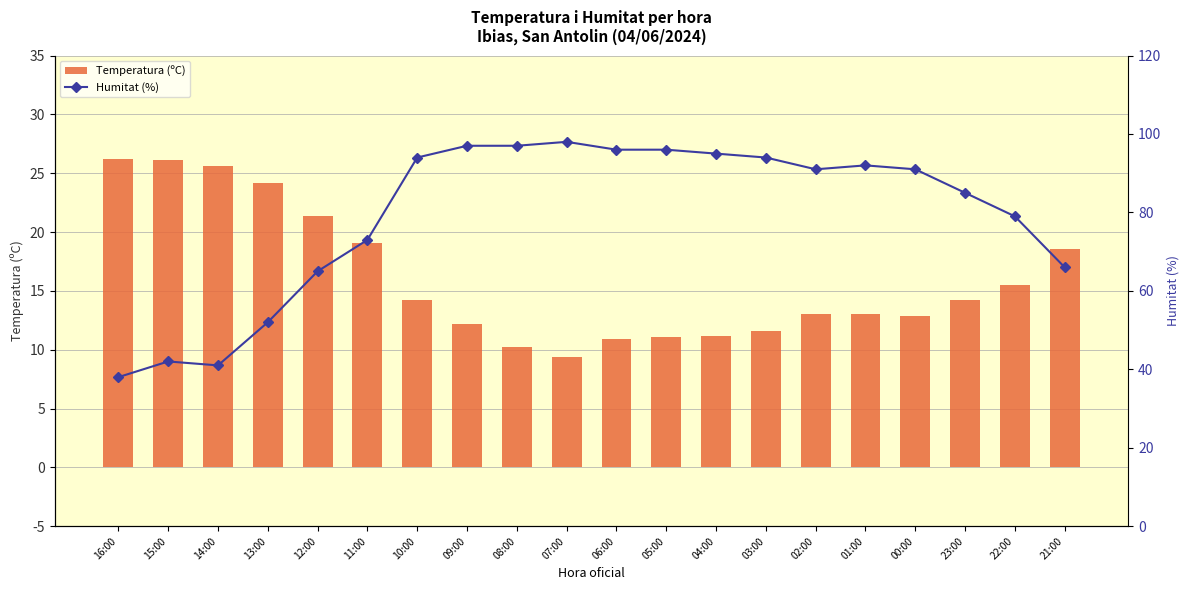

Rank the categories by Temperatura (ºC) value from highest to lowest.

16:00, 15:00, 14:00, 13:00, 12:00, 11:00, 21:00, 22:00, 10:00, 23:00, 02:00, 01:00, 00:00, 09:00, 03:00, 04:00, 05:00, 06:00, 08:00, 07:00